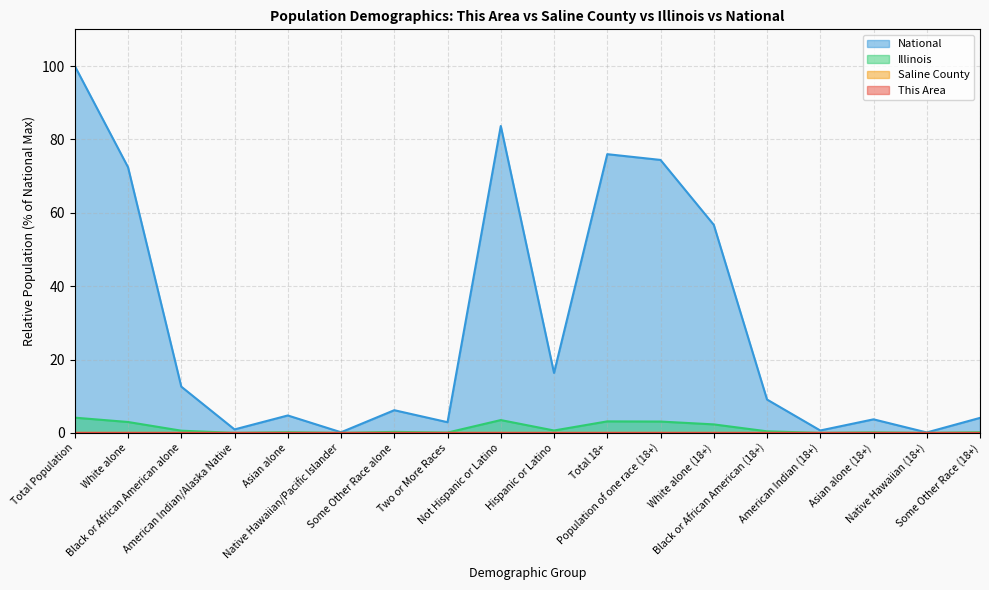

True or false: National has more than 2 interior local peaks.

True